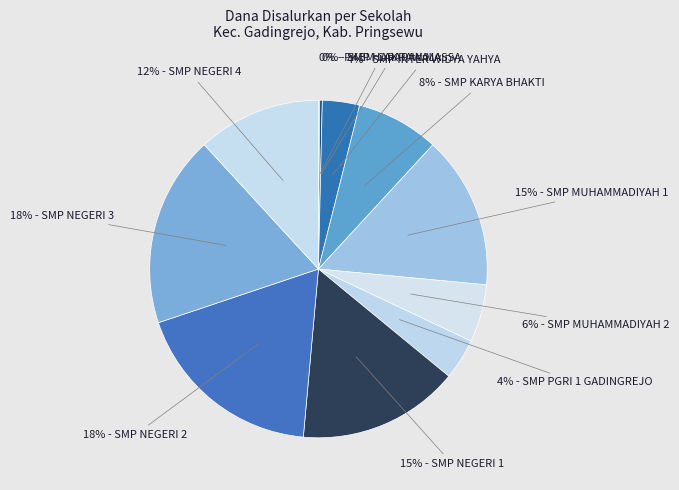

How many slices are in this pie chart?

11